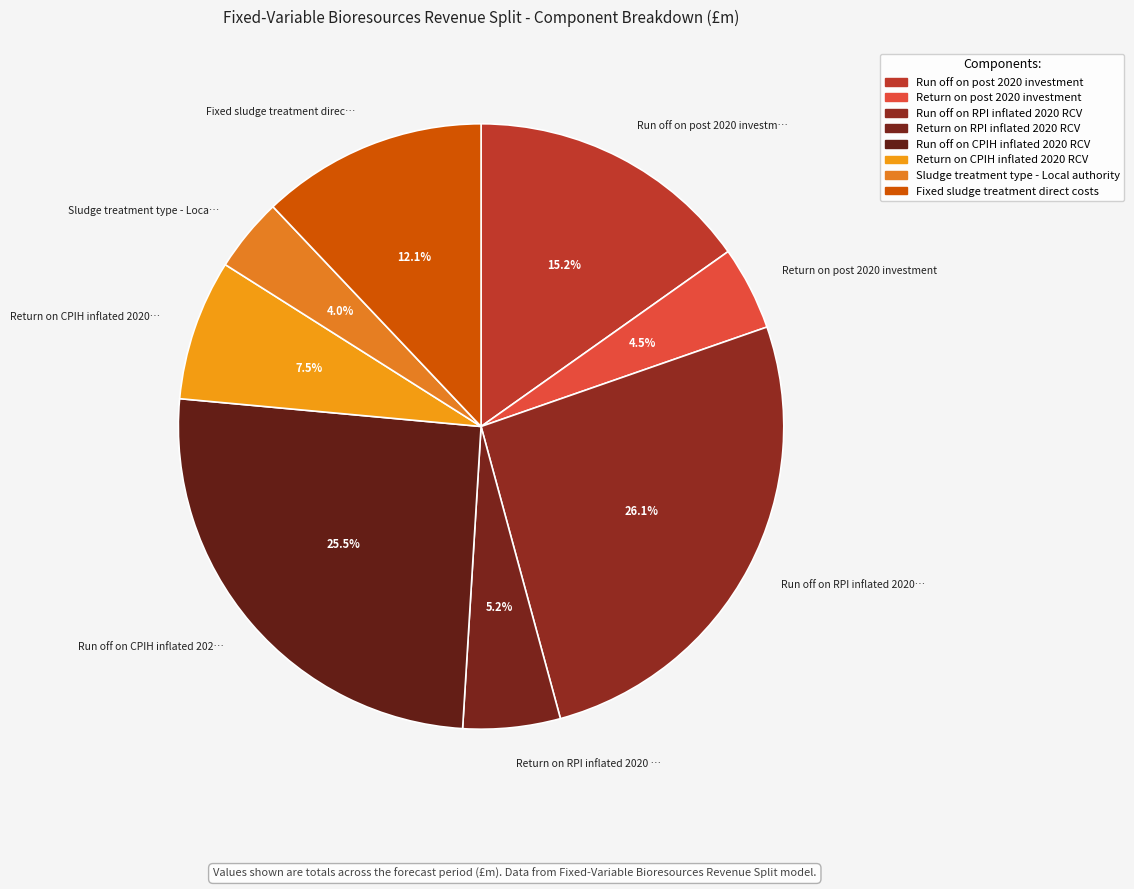

How many slices are in this pie chart?

8